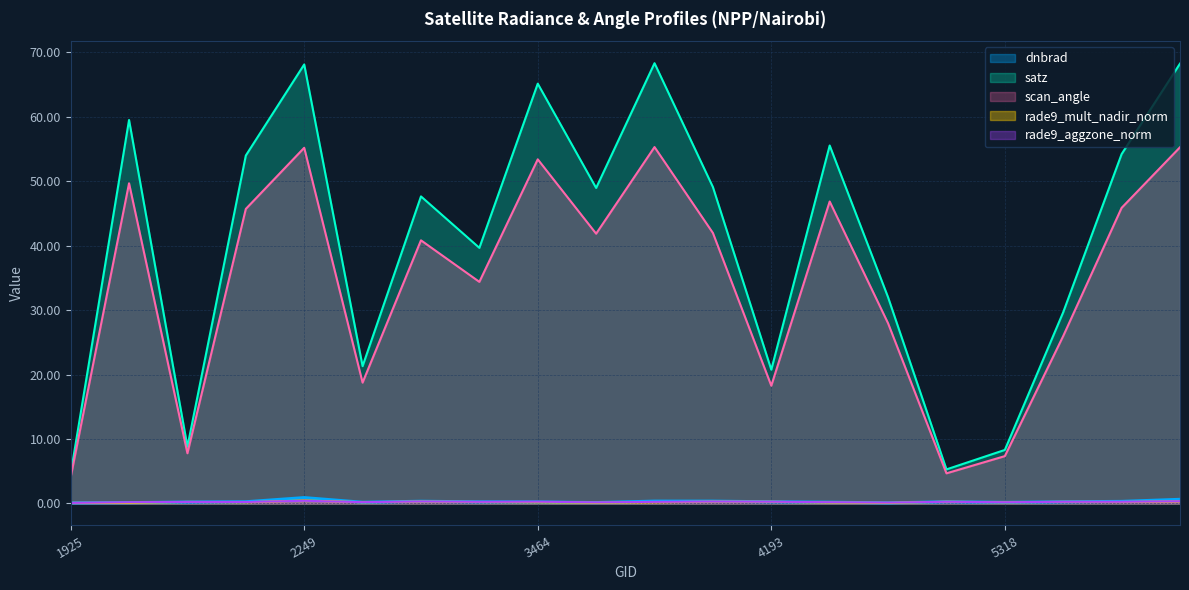

What is the minimum value shown in the chart?

0.1